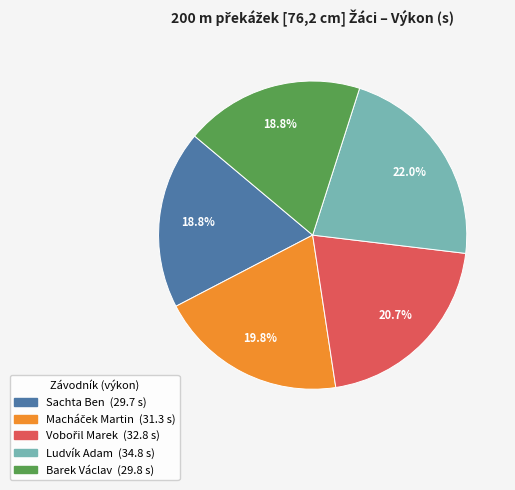

Which category has the biggest portion of the pie?

Ludvík Adam